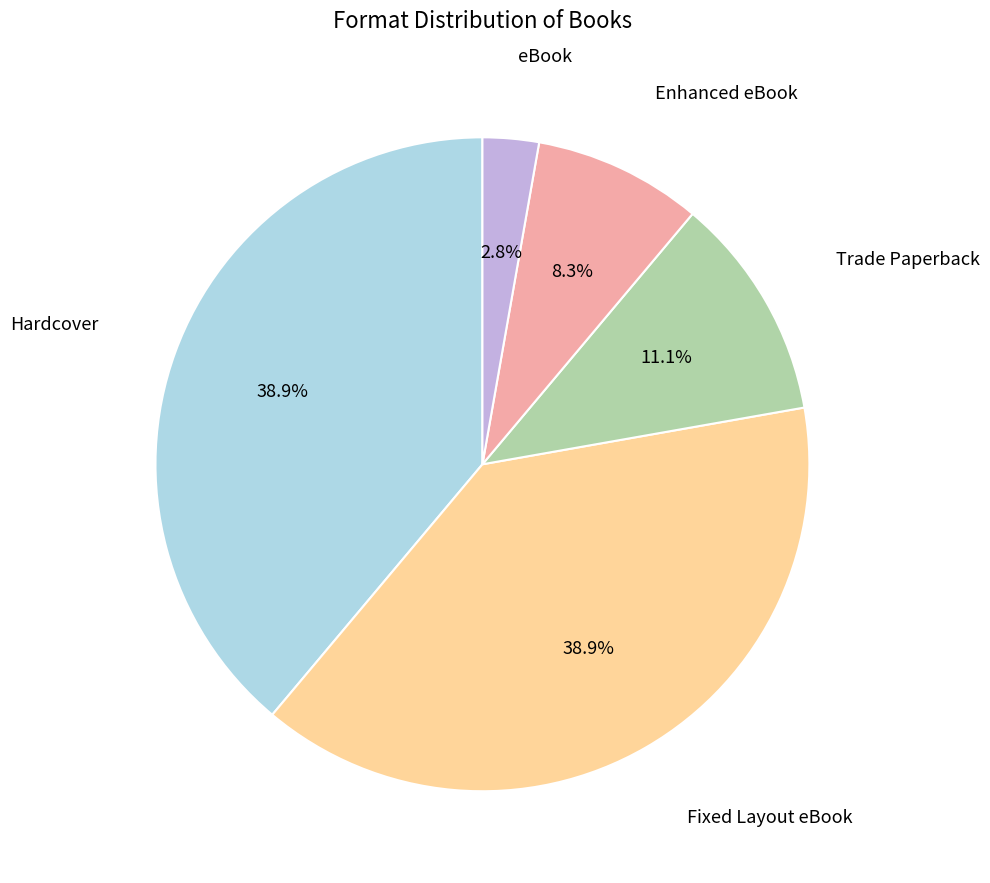

Does any single category account for the majority?

No